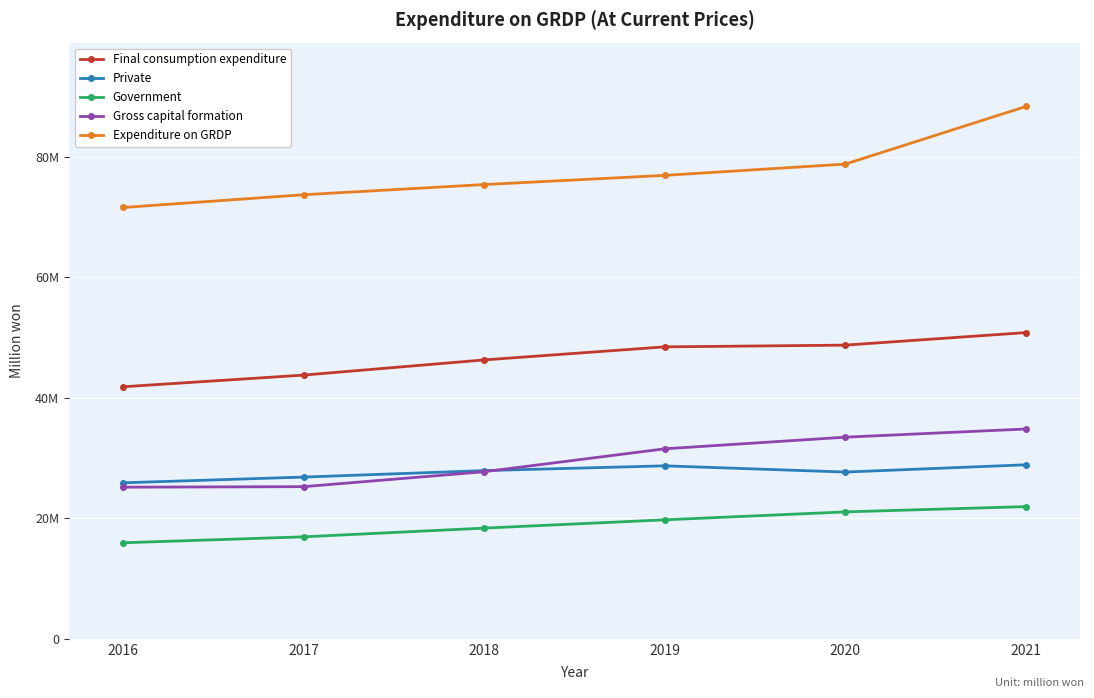

What is the difference between the Expenditure on GRDP values at 2018 and 2016?

3809182